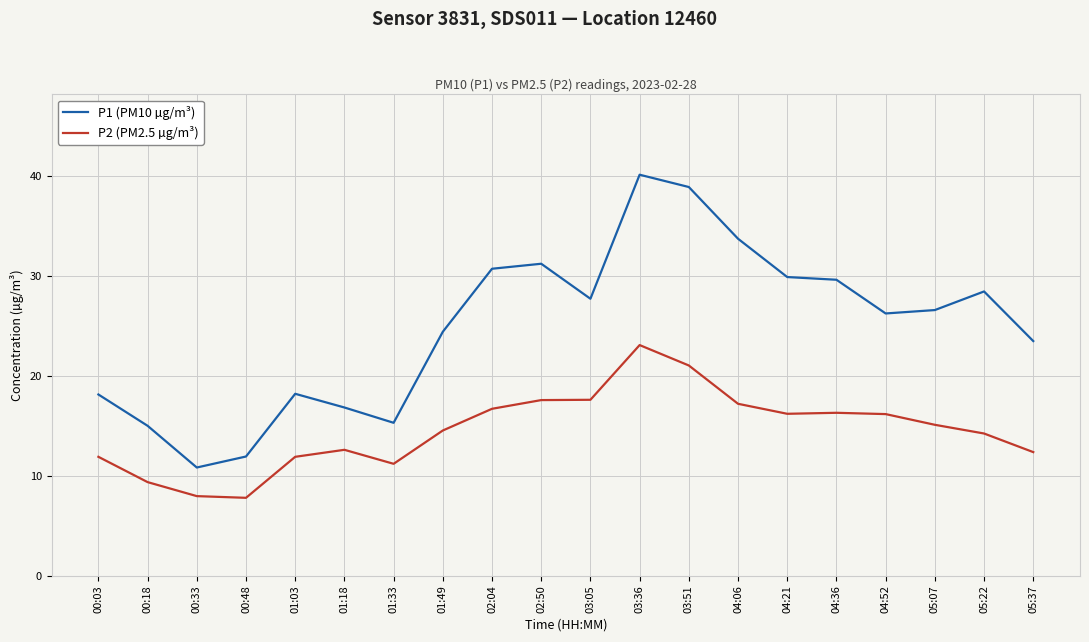

What is the sum of the P1 (PM10 µg/m³) values at 03:36 and 00:33?

50.9